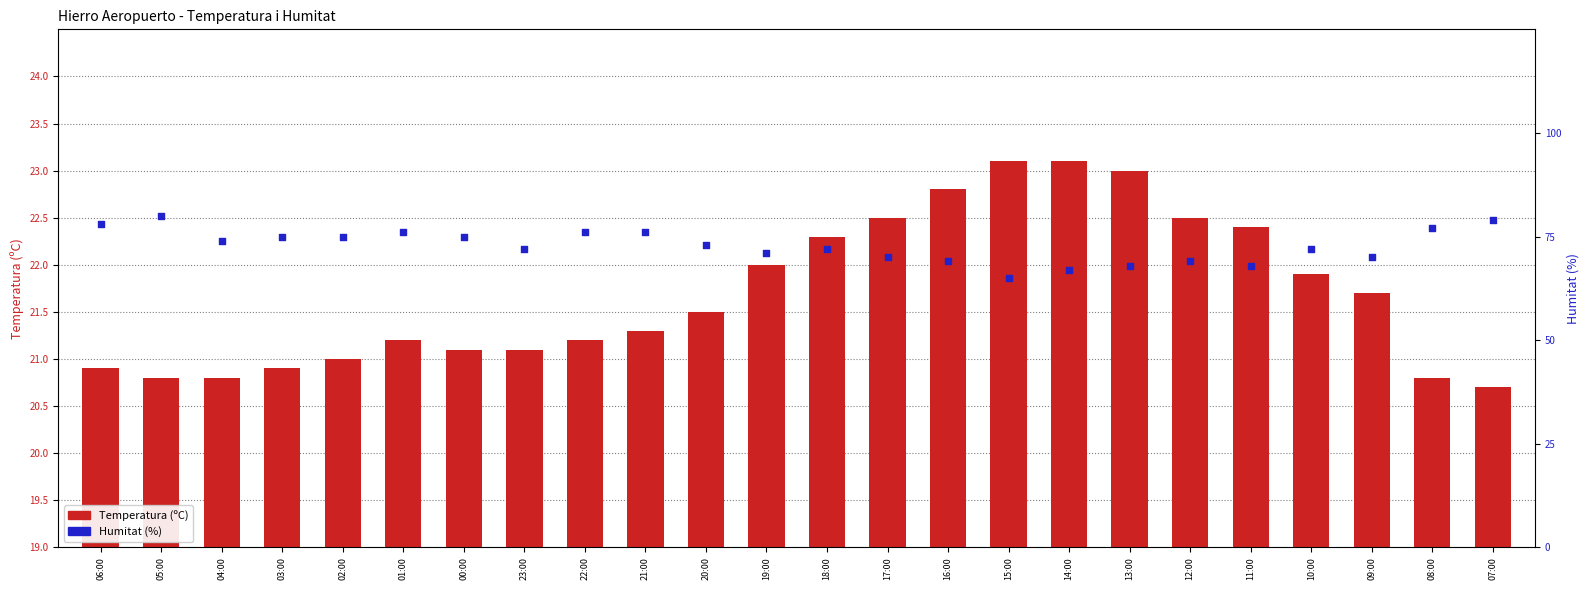

At which category is the sum across all series the highest?

05:00